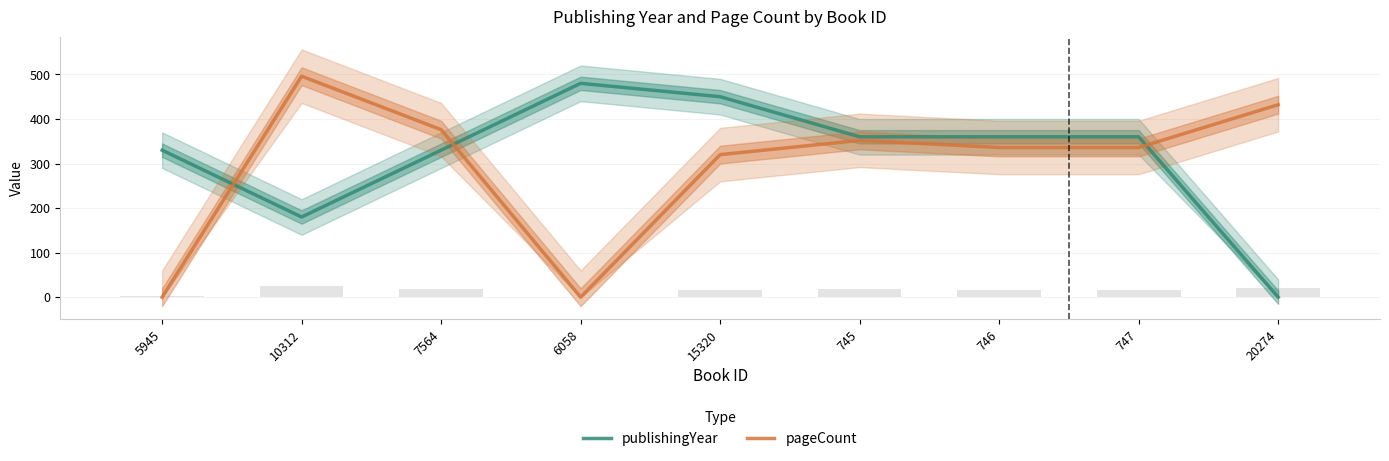

How many categories are shown in the chart?

9